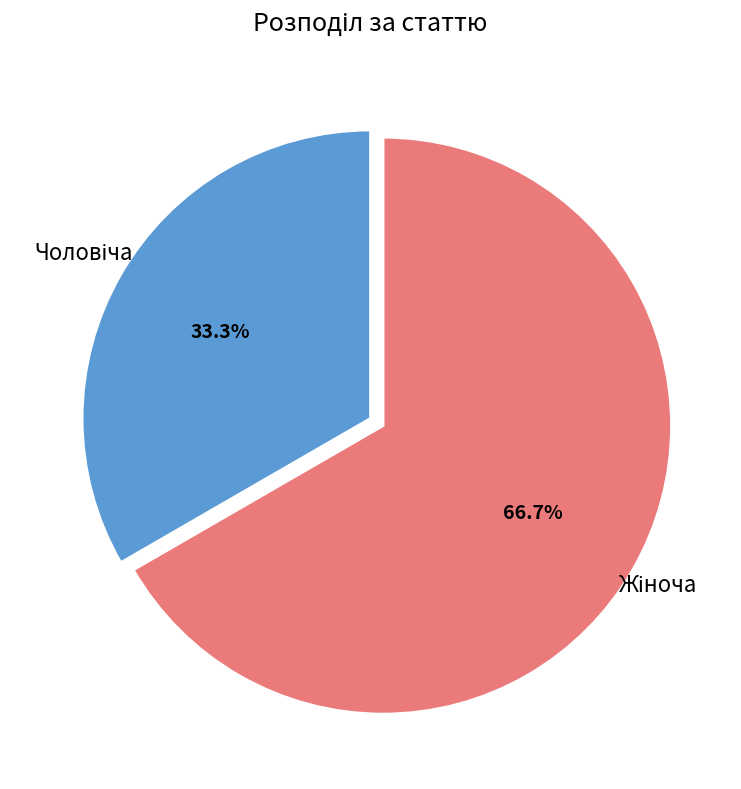

Count the number of slices in the pie.

2